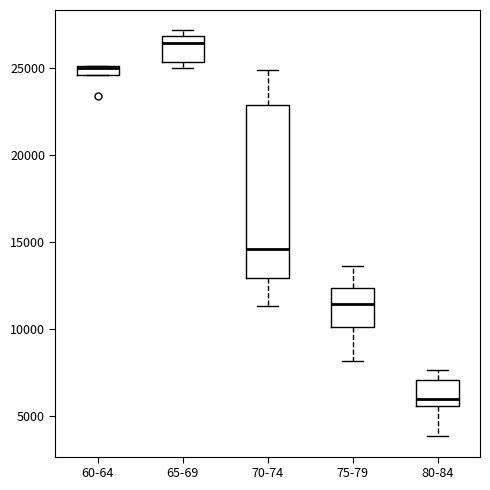

Where is the lower edge of the box for 60-64 on the y-axis? The values are not printed on the chart, so give them approximately, as read against the axis.

24500